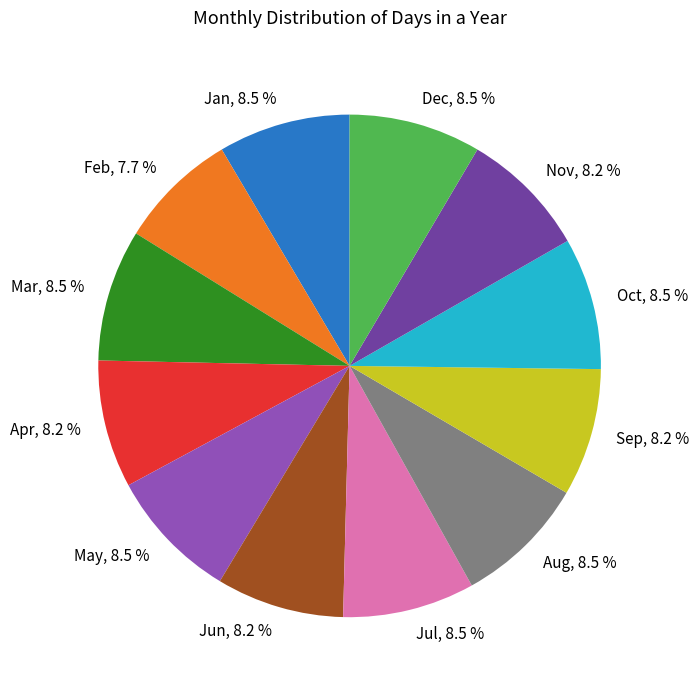

Does any single category account for the majority?

No